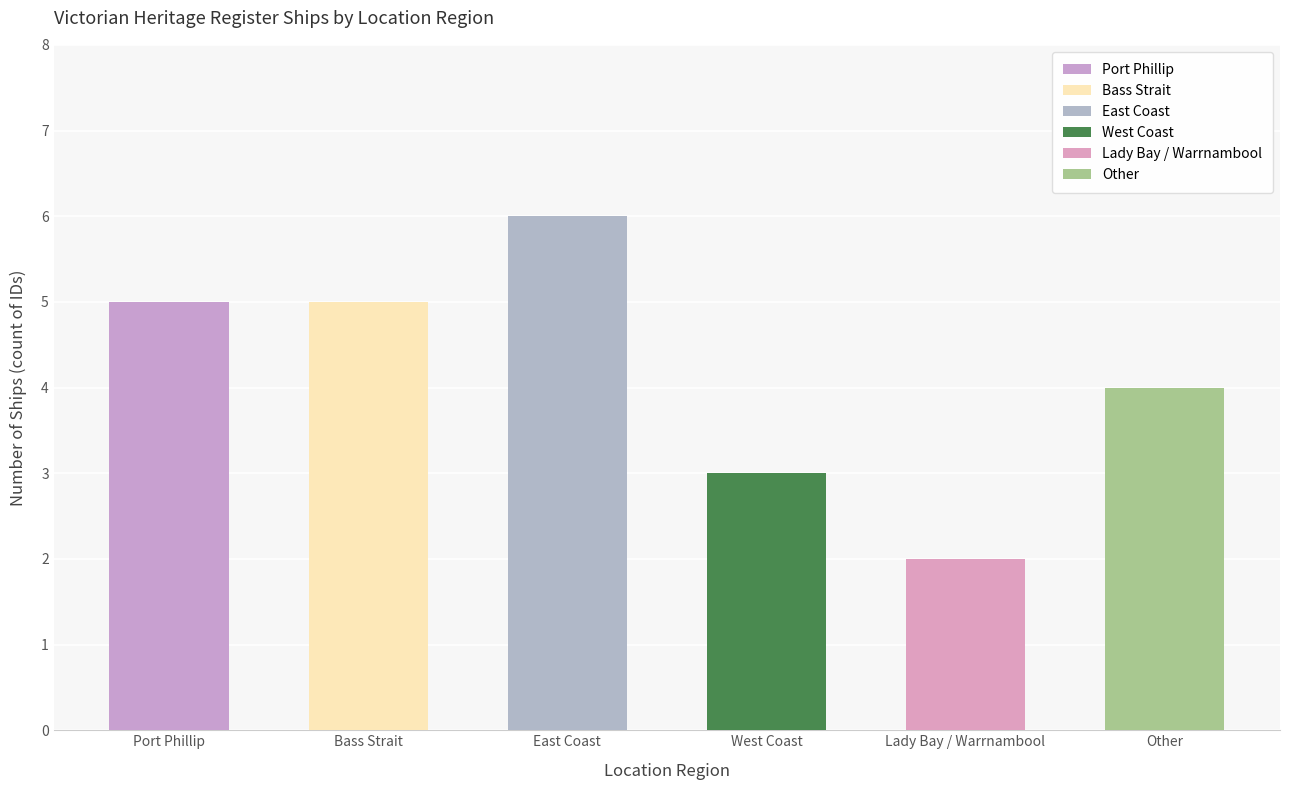

What position from the left is Lady Bay / Warrnambool?

5